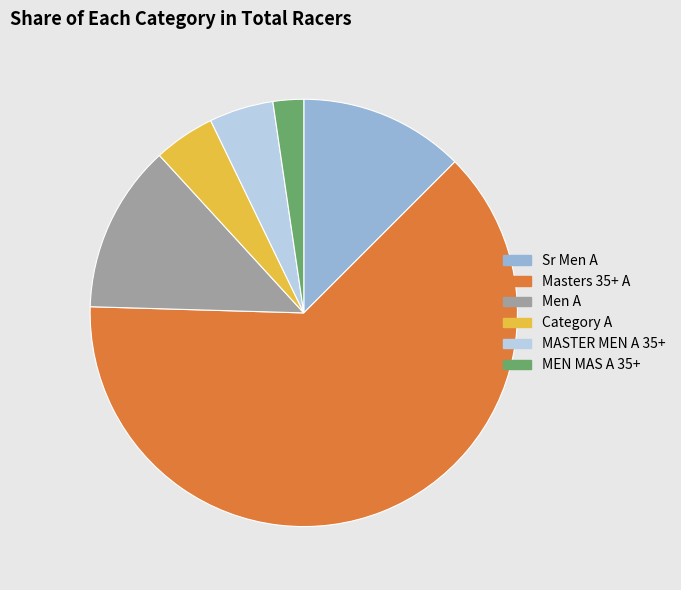

How many slices are in this pie chart?

6